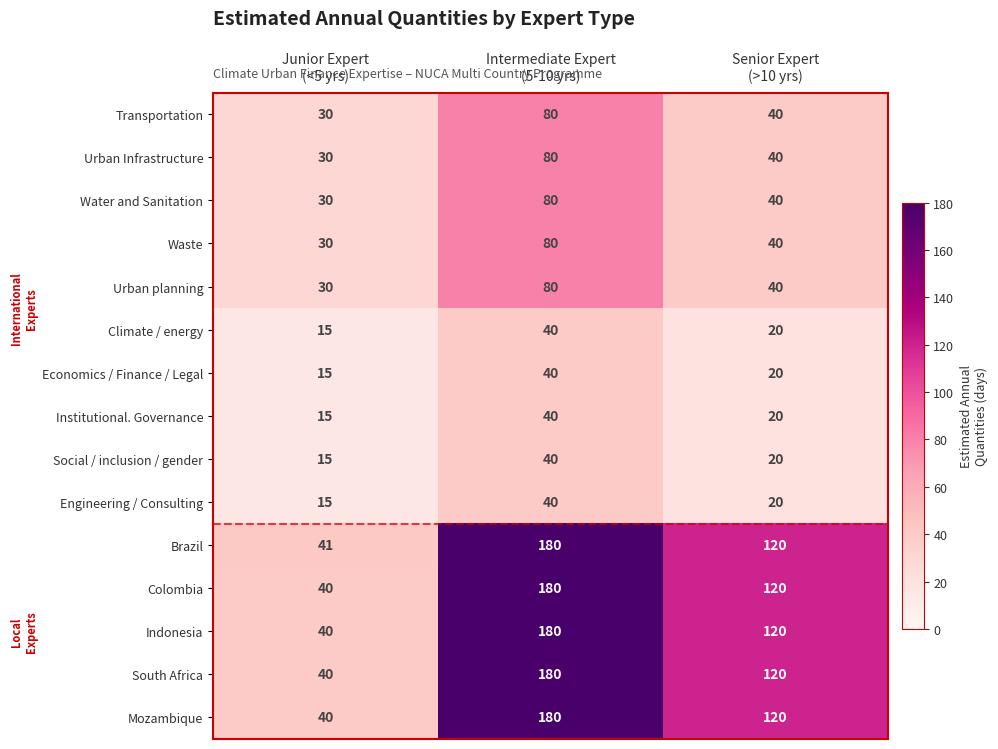

What is the minimum value shown in the chart?

15